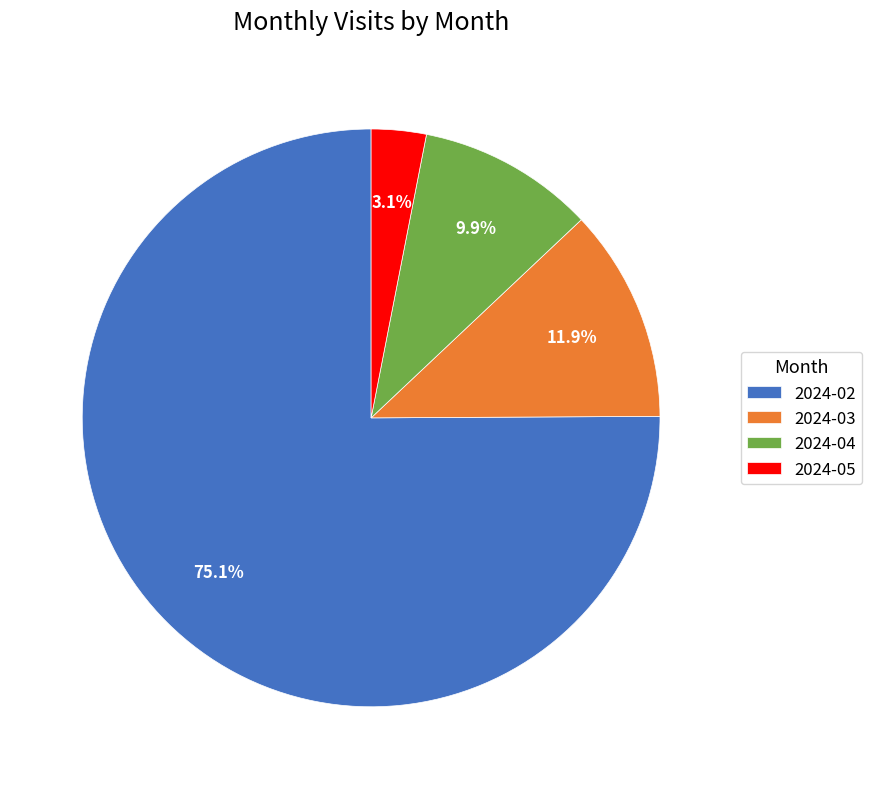

Is it true that 2024-05 is 15% of the pie?

False